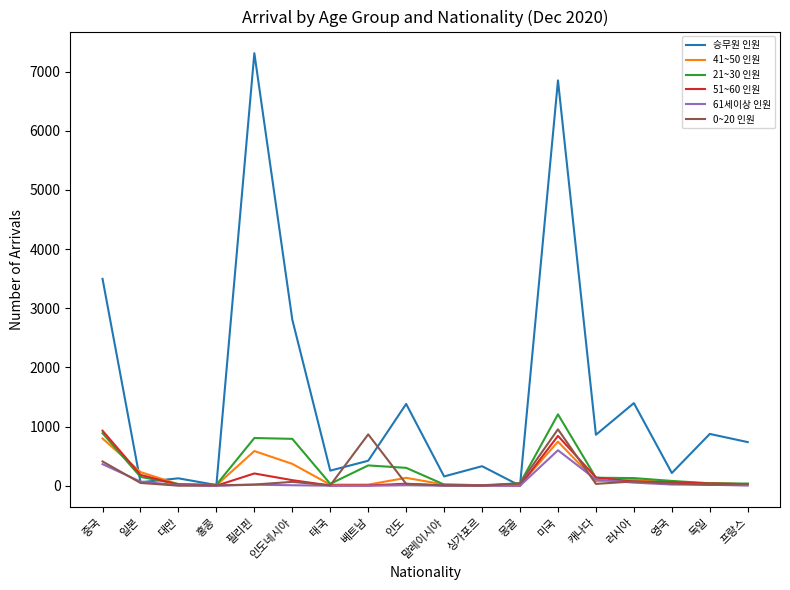

Which series has the largest total across all categories?

승무원 인원